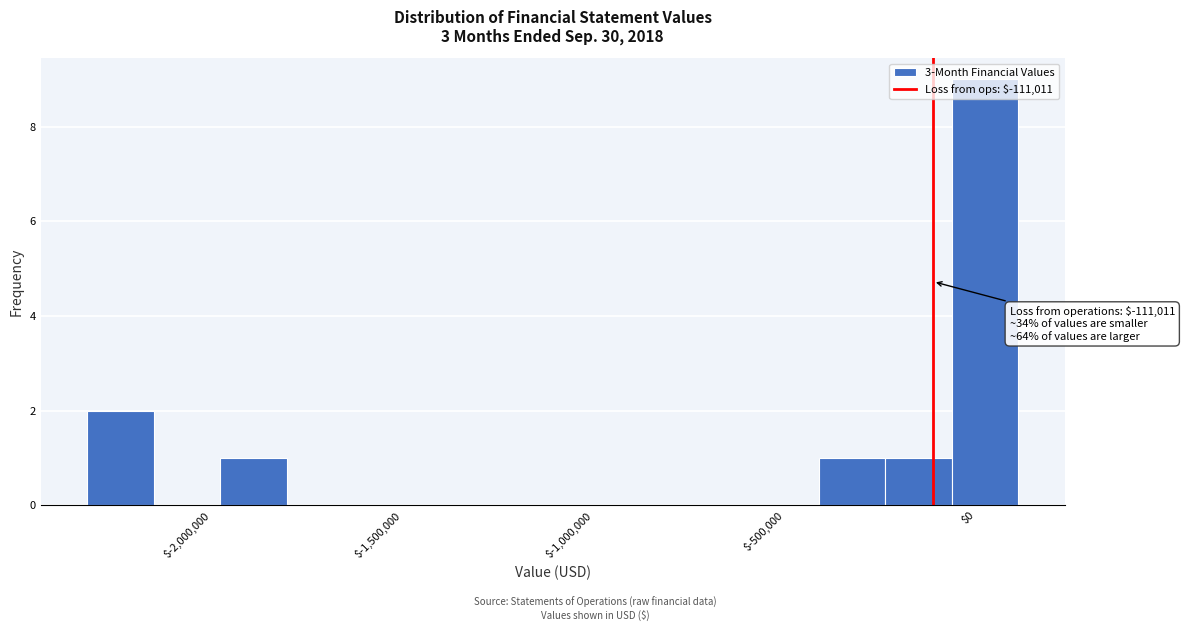

Around what value on the x-axis is the tallest bar? Give the approximate position of its centre, as read against the axis.

0